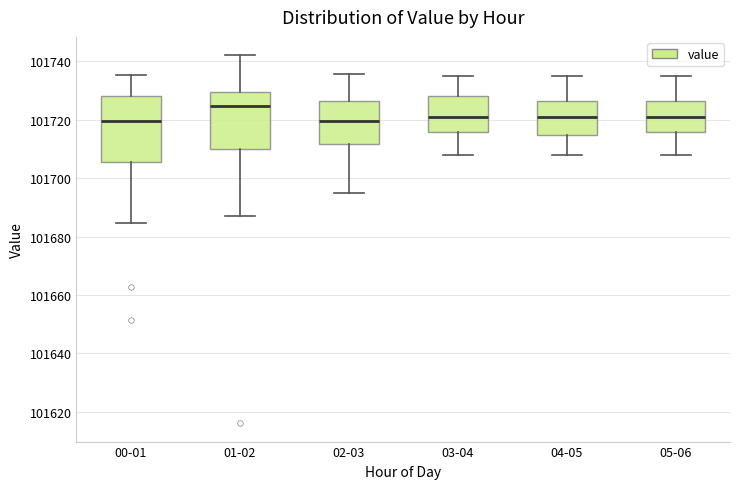

Reading left to right, read every box against the y-axis: the position of its median line, the range the box covers, and the ends of its whiskers. The values are not printed on the chart, so give them approximately, as read against the axis.

00-01: median 101720, box 101706 to 101728, whiskers 101684 to 101736
01-02: median 101724, box 101710 to 101730, whiskers 101688 to 101742
02-03: median 101720, box 101712 to 101726, whiskers 101696 to 101736
03-04: median 101722, box 101716 to 101728, whiskers 101708 to 101736
04-05: median 101722, box 101714 to 101726, whiskers 101708 to 101736
05-06: median 101722, box 101716 to 101726, whiskers 101708 to 101736